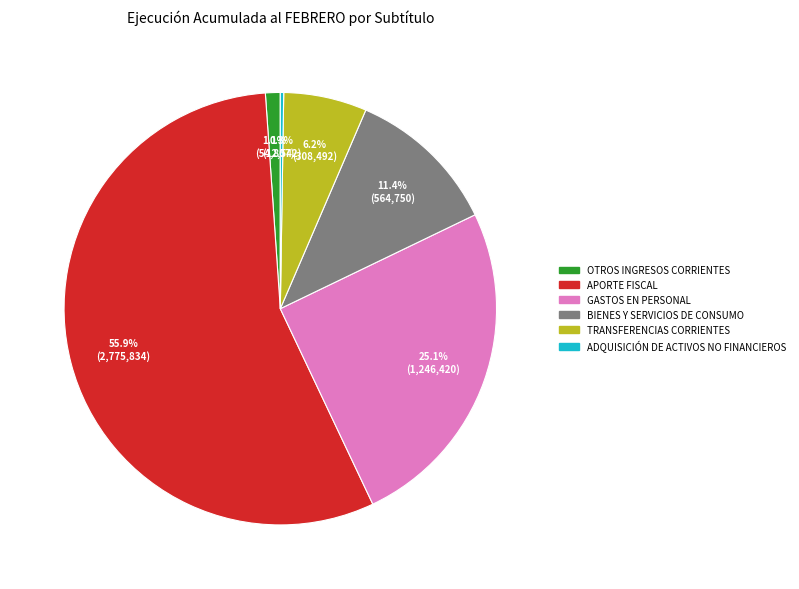

Does any single category account for the majority?

Yes